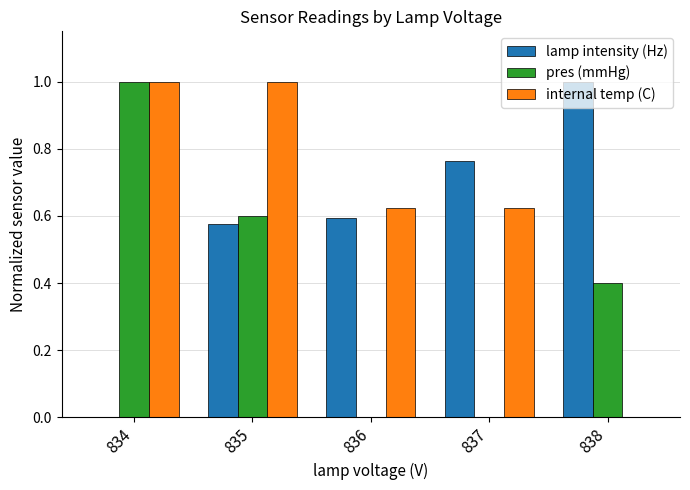

Which series changed the most between 835 and 837?

pres (mmHg)